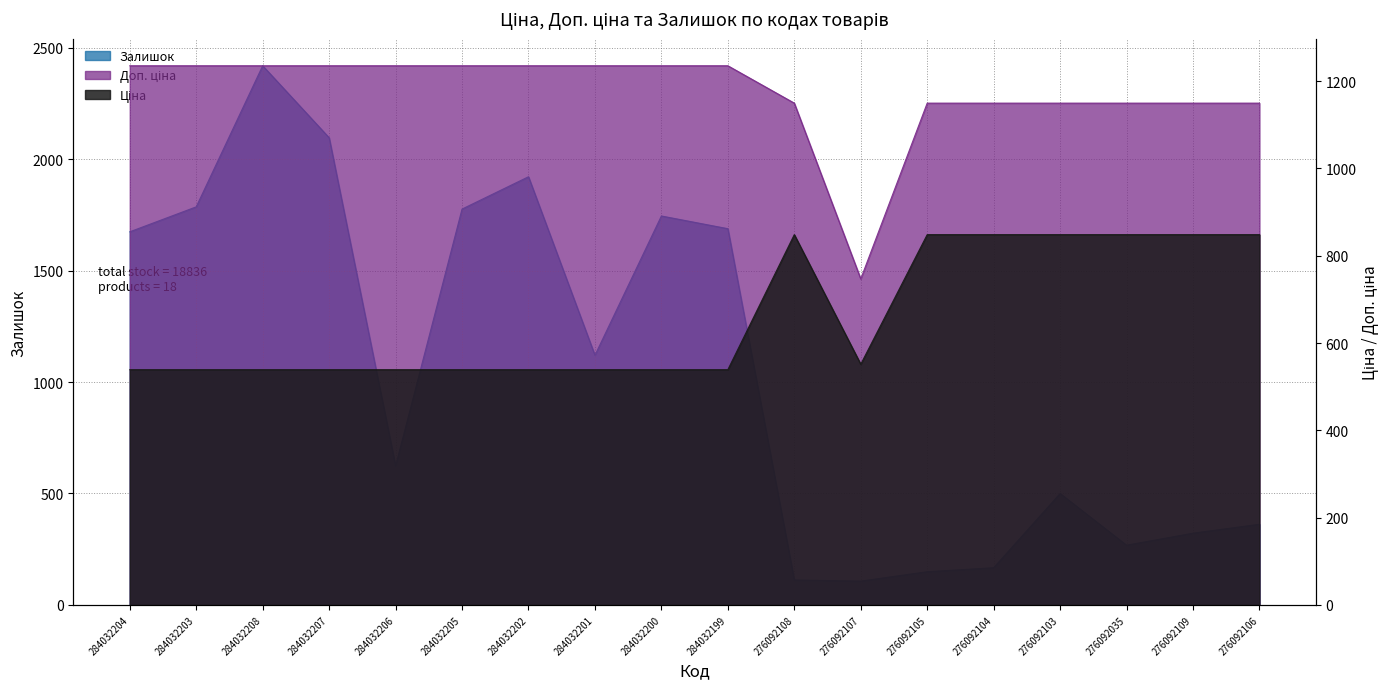

What is the minimum value for Доп. ціна?

747.0